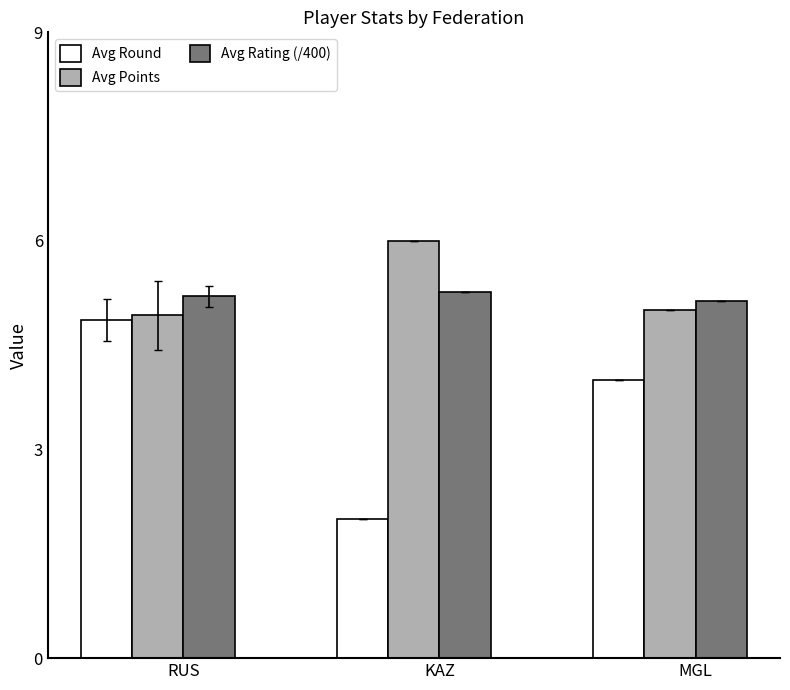

What is the minimum value shown in the chart?

2.0